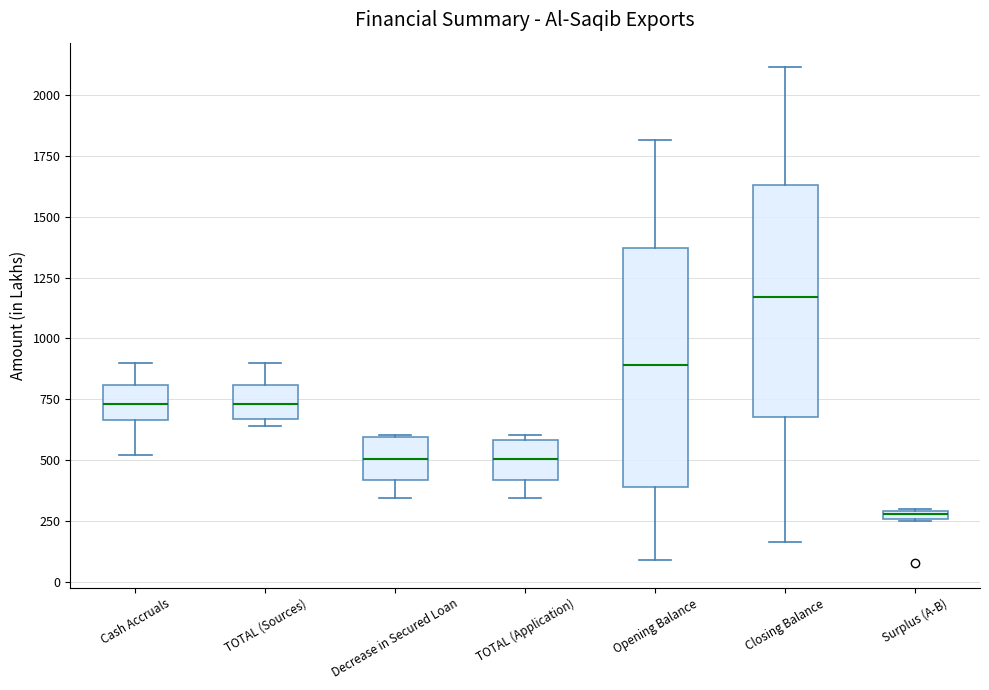

Which box has the highest median line?

Closing Balance